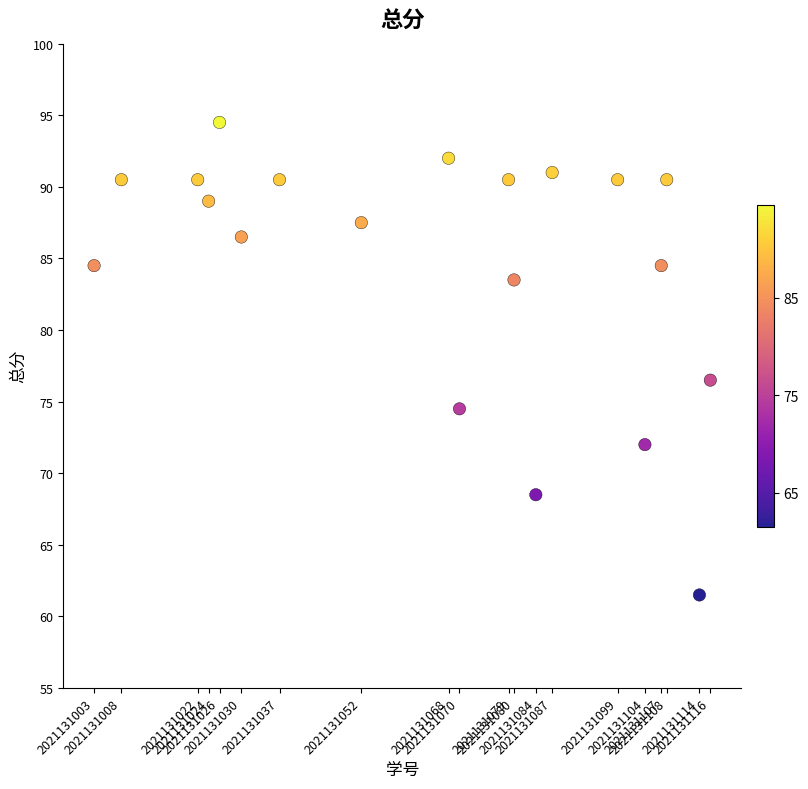

What is the range of X values (max minus min)?

113.0